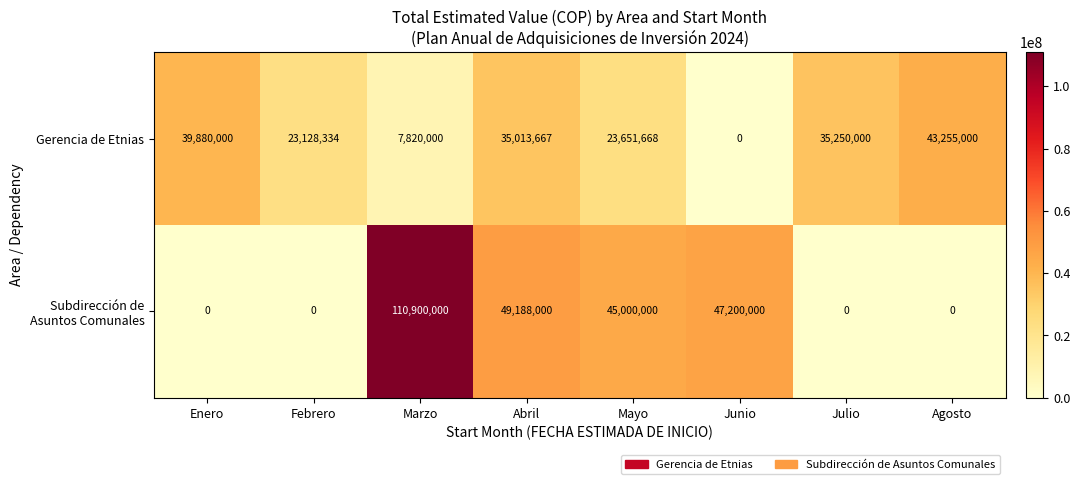

What is the average value of the Gerencia de Etnias series?

25999834